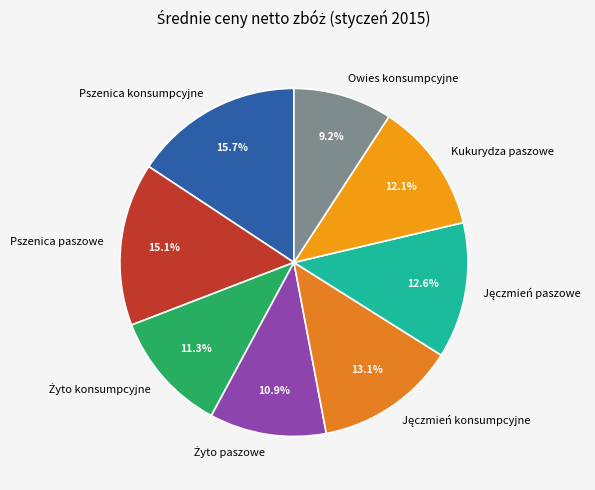

True or false: Owies konsumpcyjne accounts for 24% of the total.

False